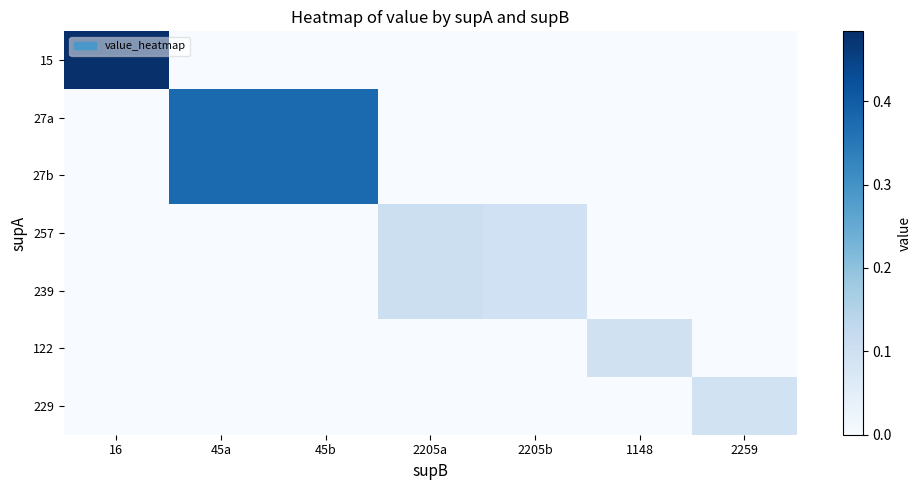

At which category is the sum across all series the highest?

45a